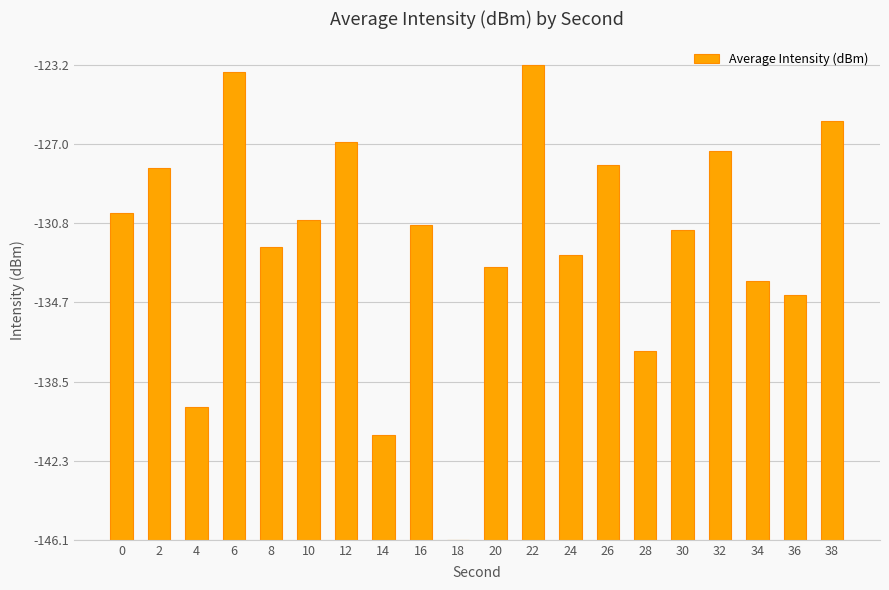

Approximately how many times larger is the value at 12 compared to 36?

1.6